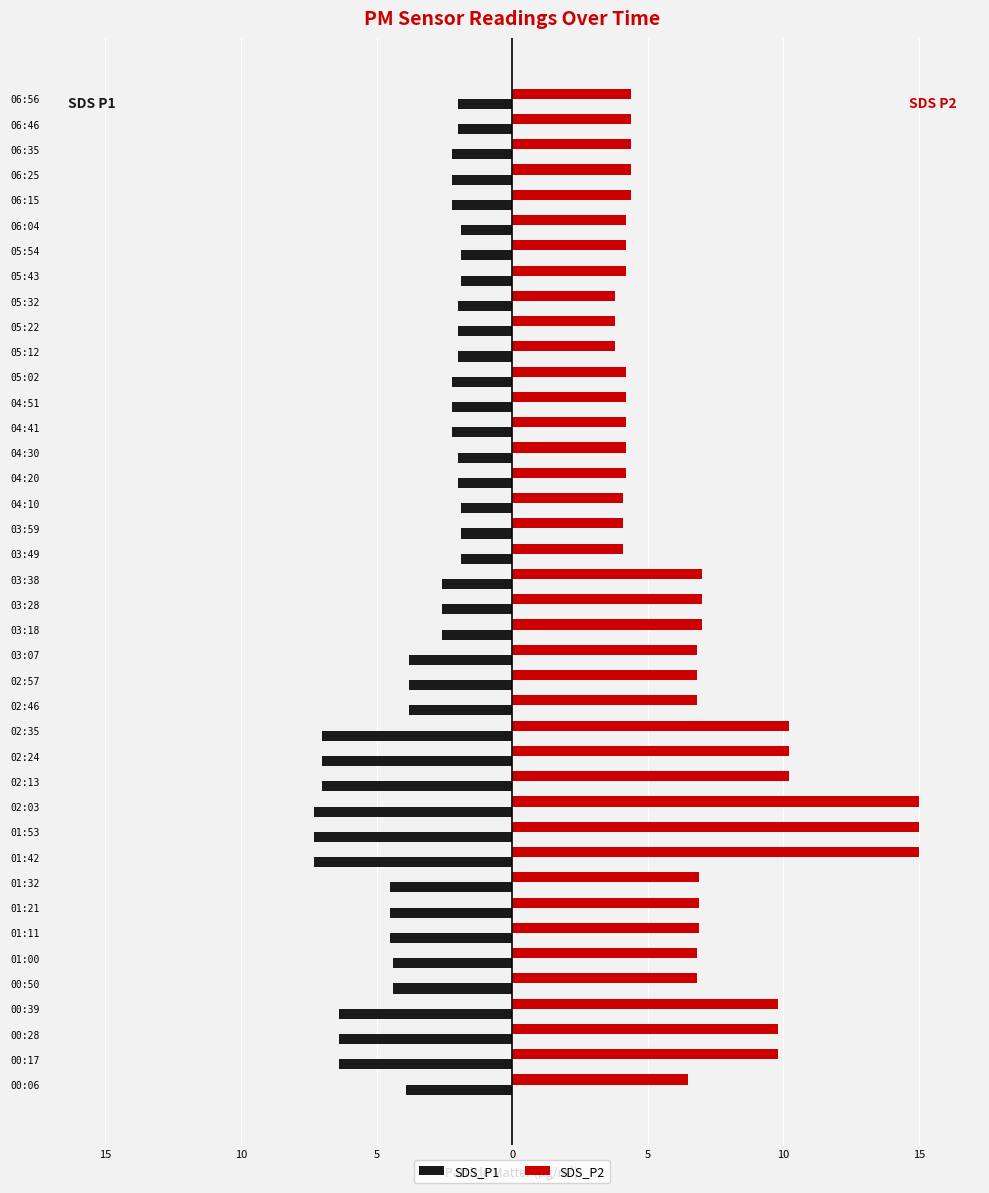

What is the difference between the maximum and minimum values in the SDS_P2 series?

11.2